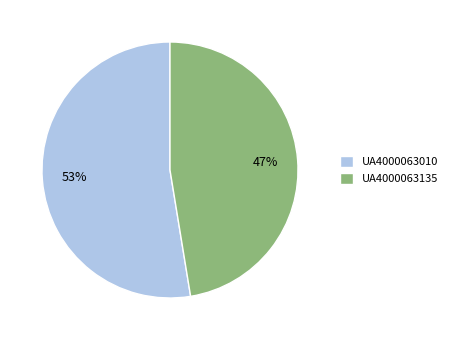

Count the number of slices in the pie.

2